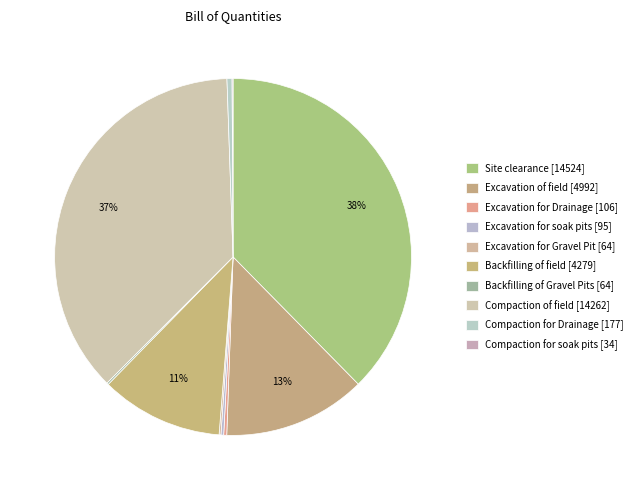

How many slices are in this pie chart?

10